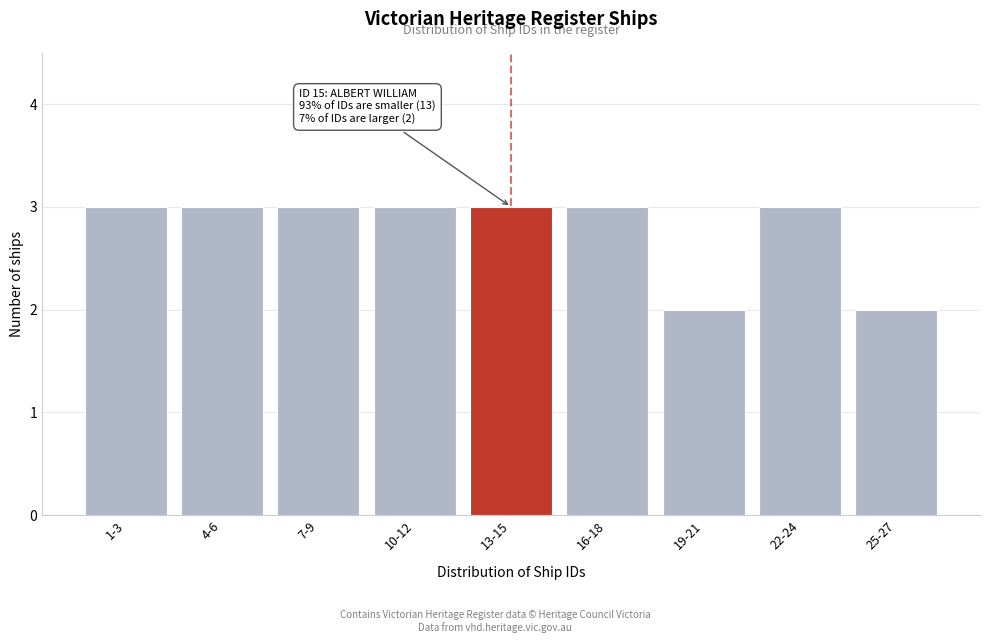

Reading left to right, extract all data points from this chart.

3	3	3	3	3	3	2	3	2